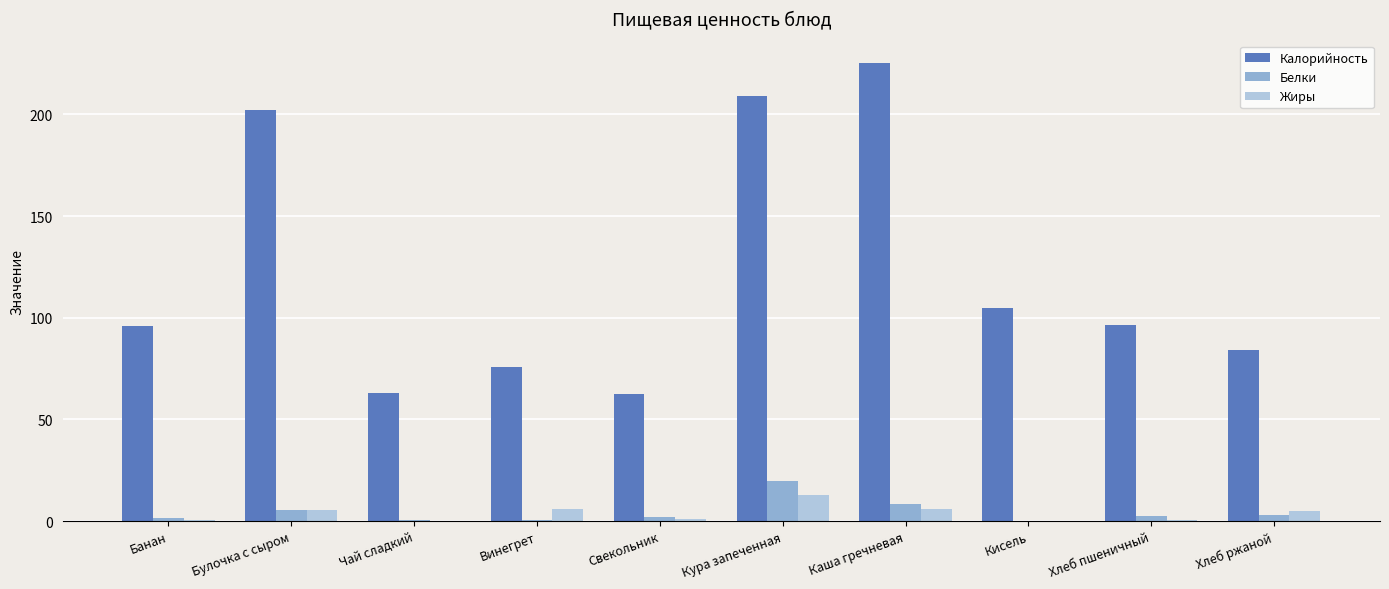

How many categories are shown in the chart?

10